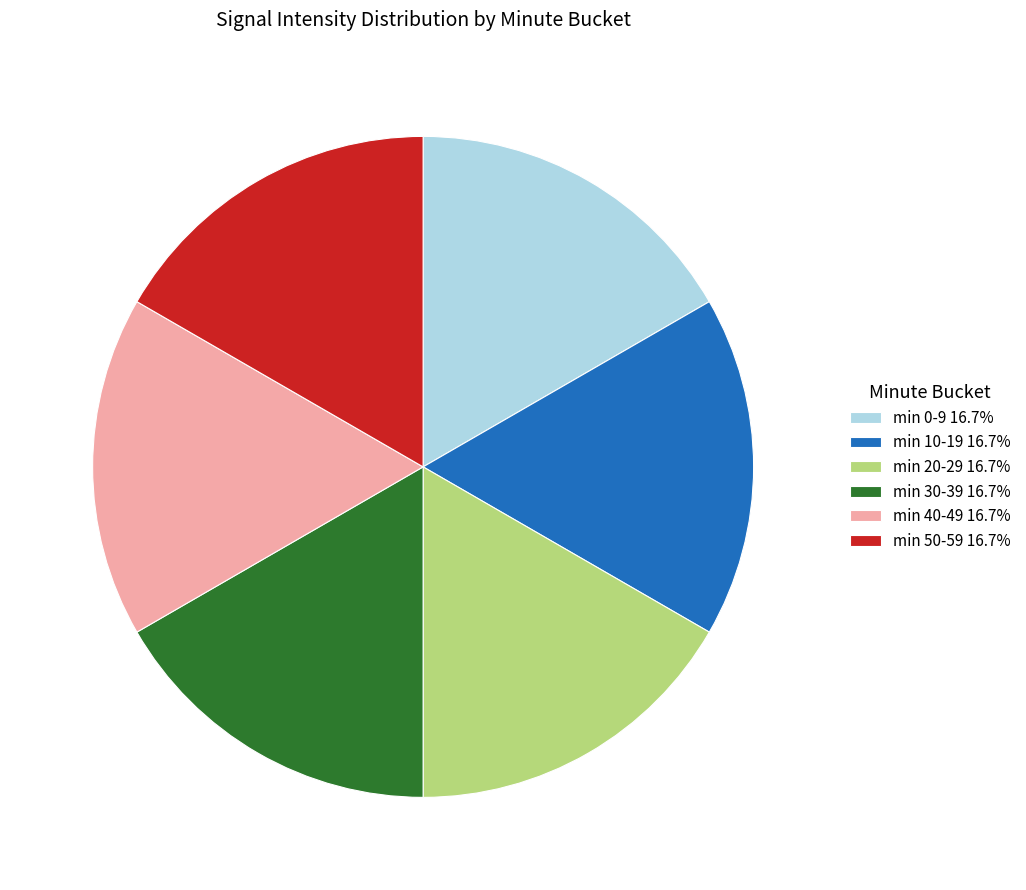

Do min 0-9 16.7% and min 40-49 16.7% together represent more than half of the pie?

No